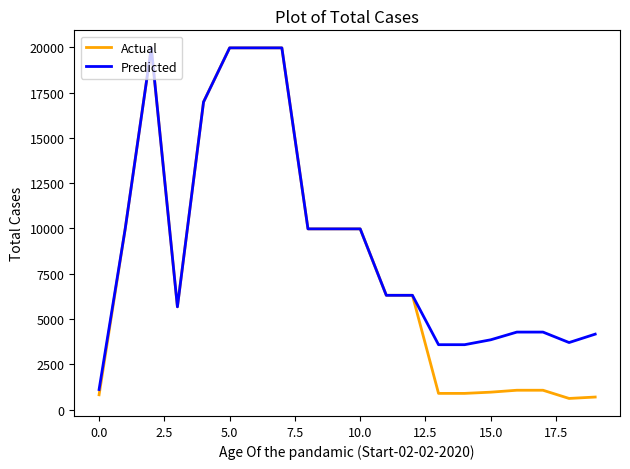

Which series has the largest total across all categories?

Predicted